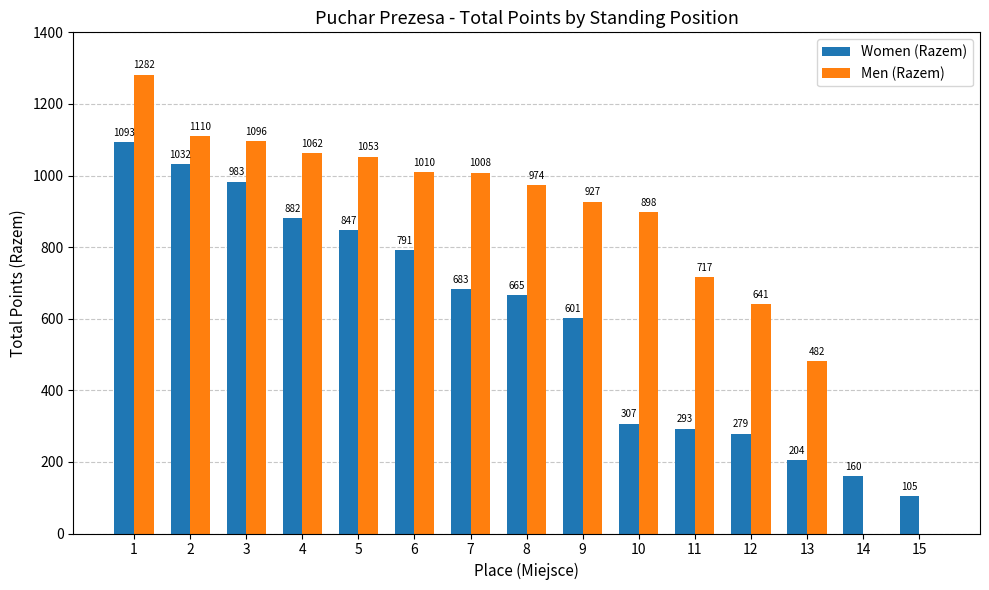

What is the total value across all series at 11?

1010